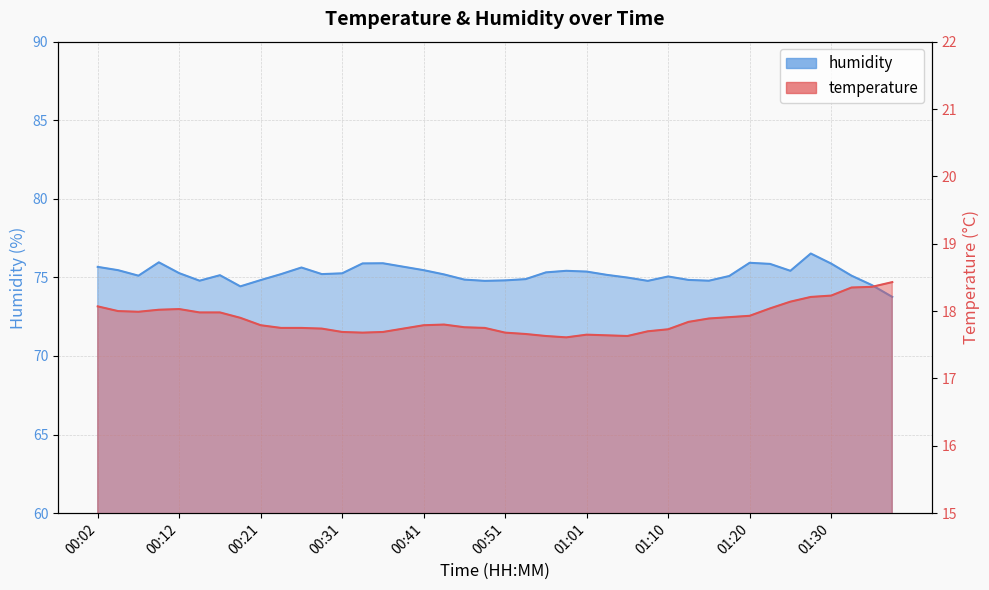

Where is the first local minimum for temperature?

00:07